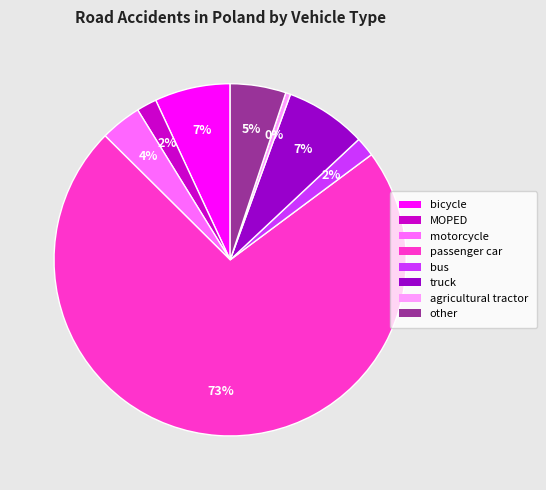

To the nearest percent, what is the average slice percentage?

12%